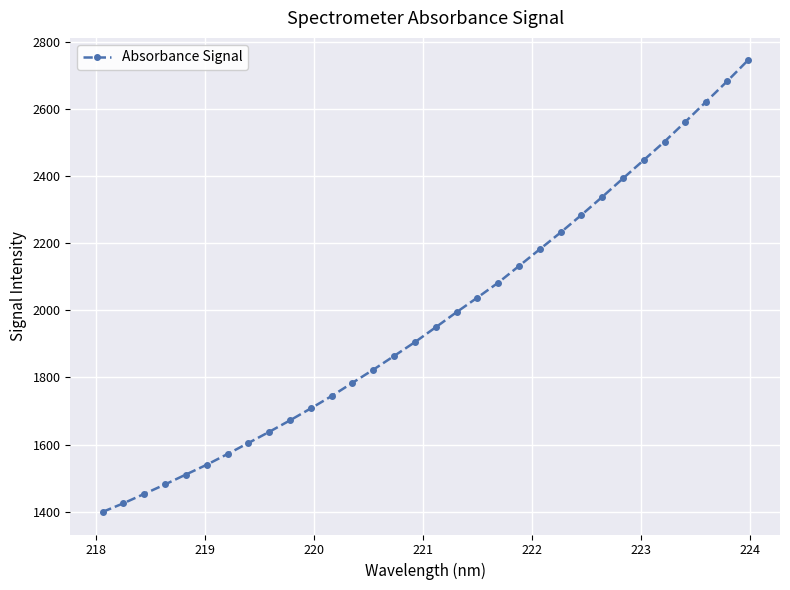

What is the maximum value shown in the chart?

2744.7